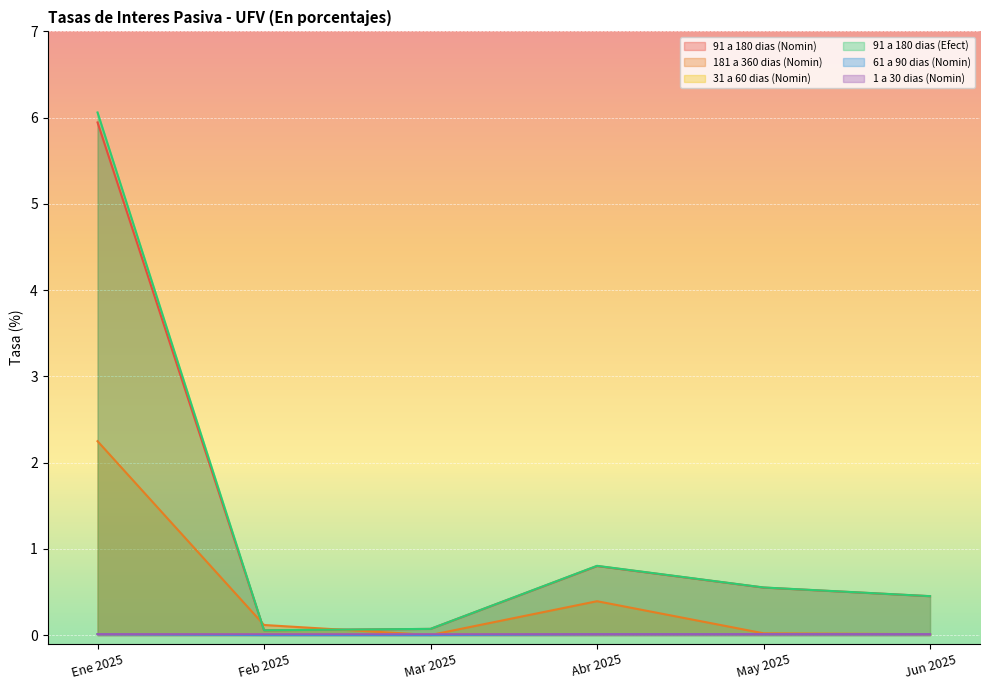

True or false: 1 a 30 dias (Nomin) and 91 a 180 dias (Efect) cross at least once.

False